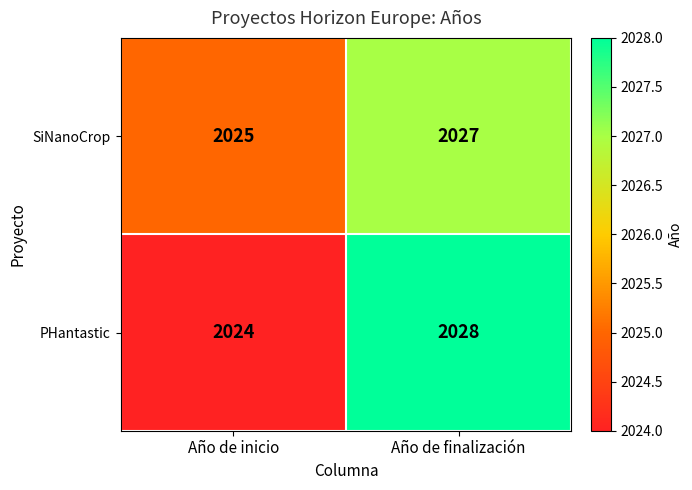

Count the number of categories in the chart.

2